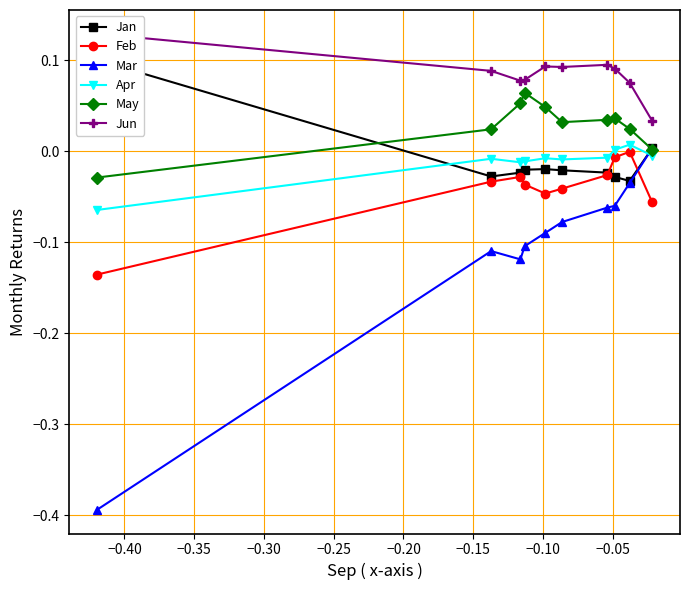

True or false: May has more than 0 points higher than both neighbors.

True